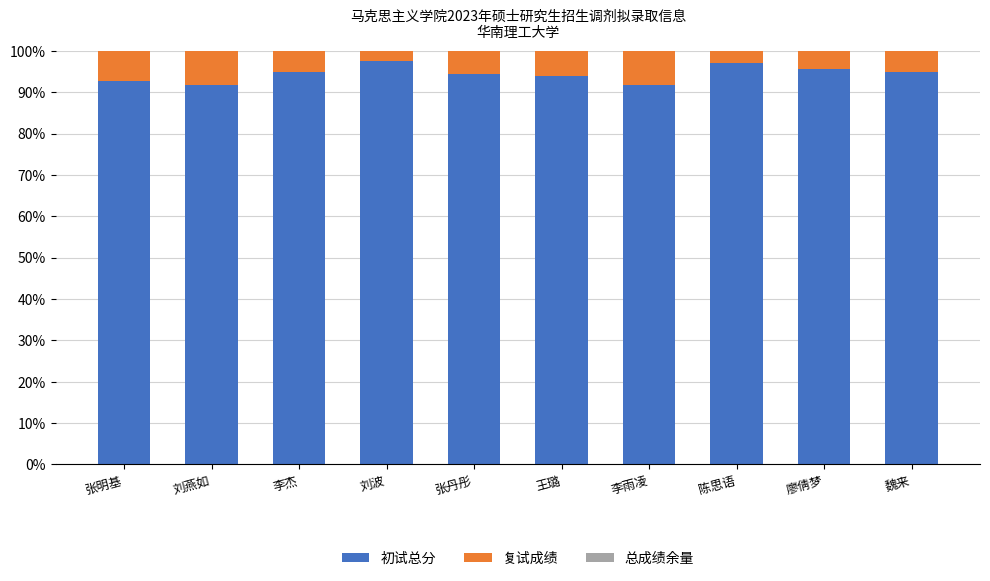

At which category is the sum across all series the highest?

廖倩梦